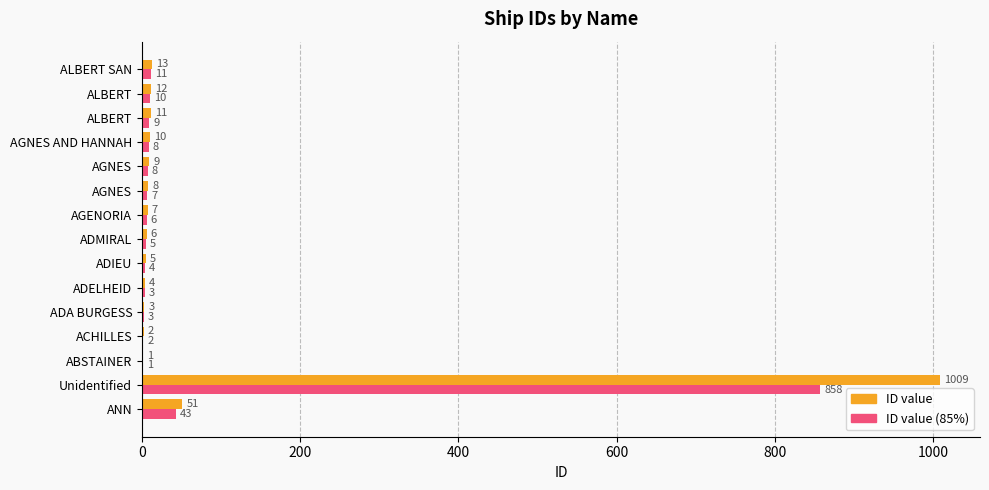

How many series are shown in this chart?

2